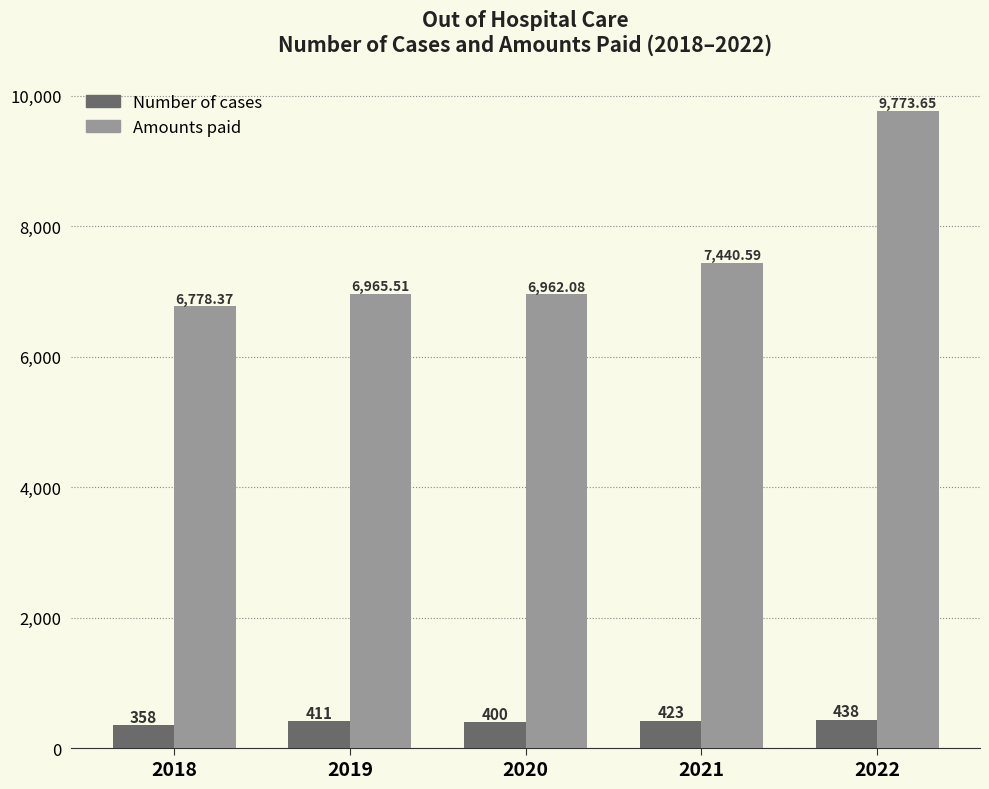

What is the difference between the maximum and minimum values in the Amounts paid series?

2995.3